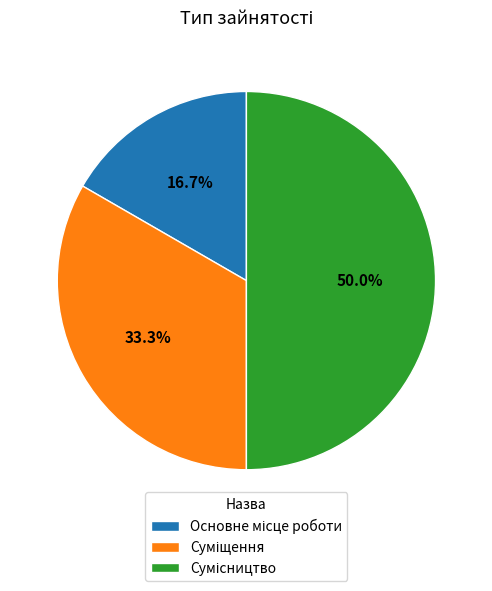

How many segments does this pie chart have?

3